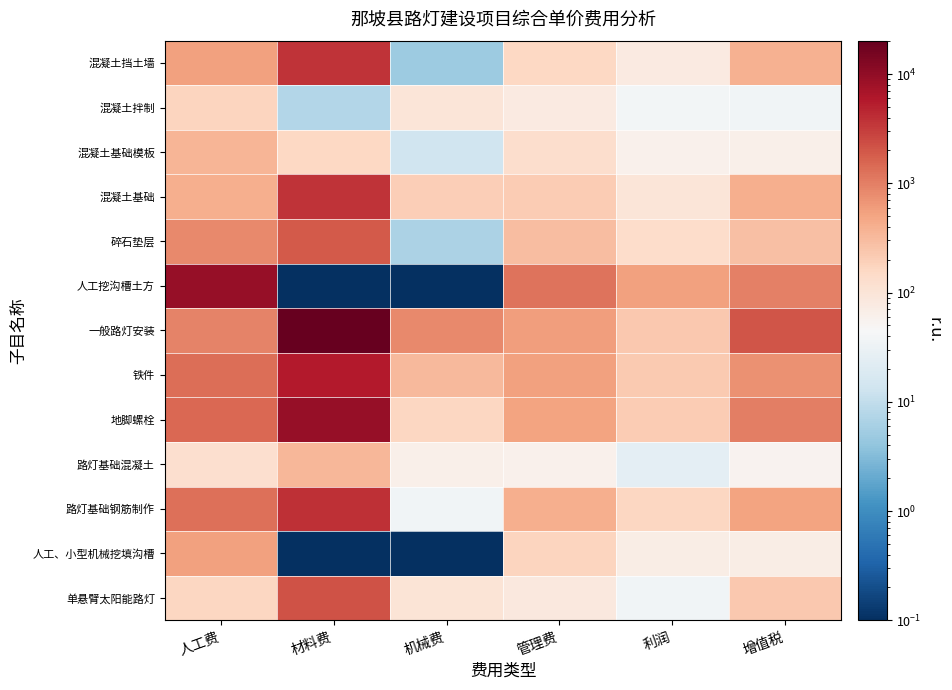

At how many categories does at least one series exceed 17107?

1